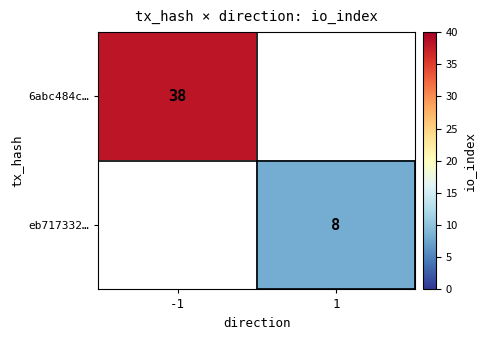

Is it true that eb717332… equals 5 at 1?

False